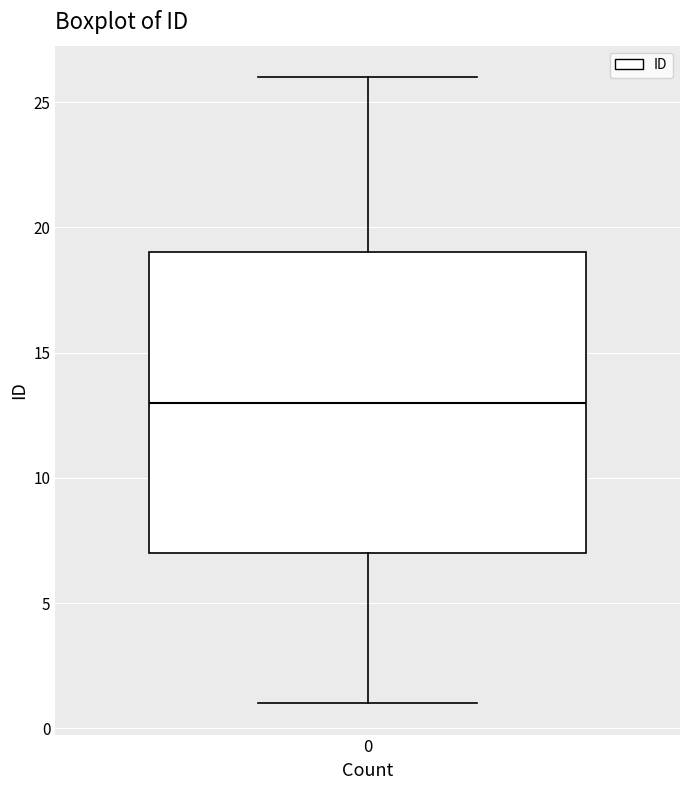

Transcribe this box plot: give where the median line is, the range the box spans, and where the two whiskers end, as read against the y-axis. The values are not printed on the chart, so give them approximately, as read against the axis.

median 13, box 7 to 19, whiskers 1 to 26